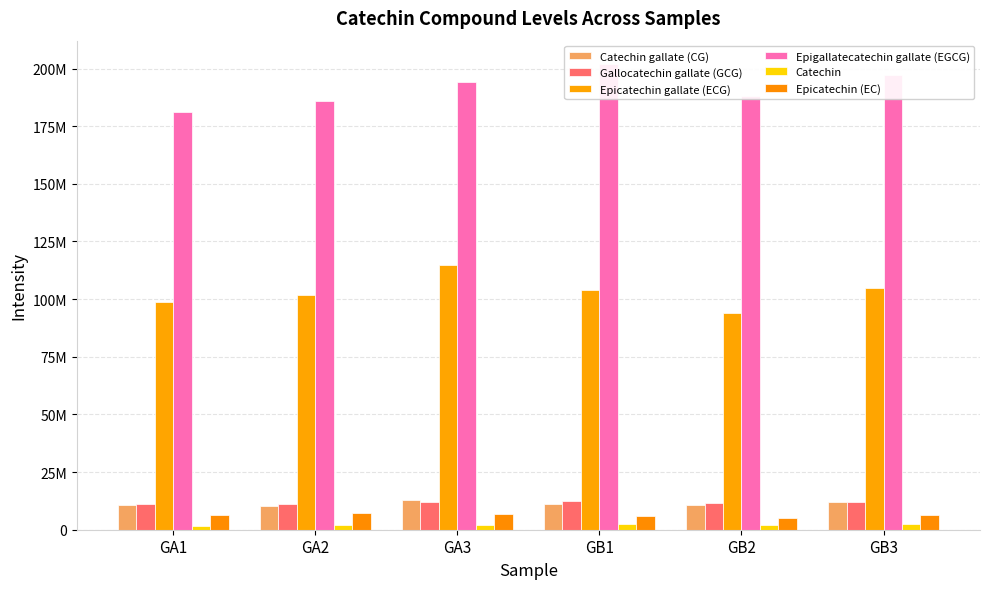

What is the minimum value shown in the chart?

1540000